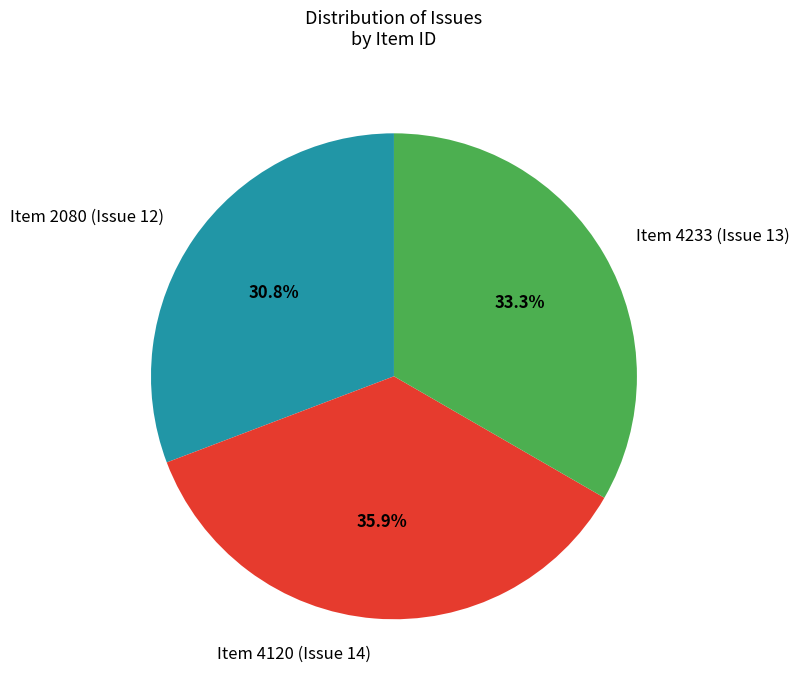

Is it true that Item 4233 (Issue 13) is 23% of the pie?

False